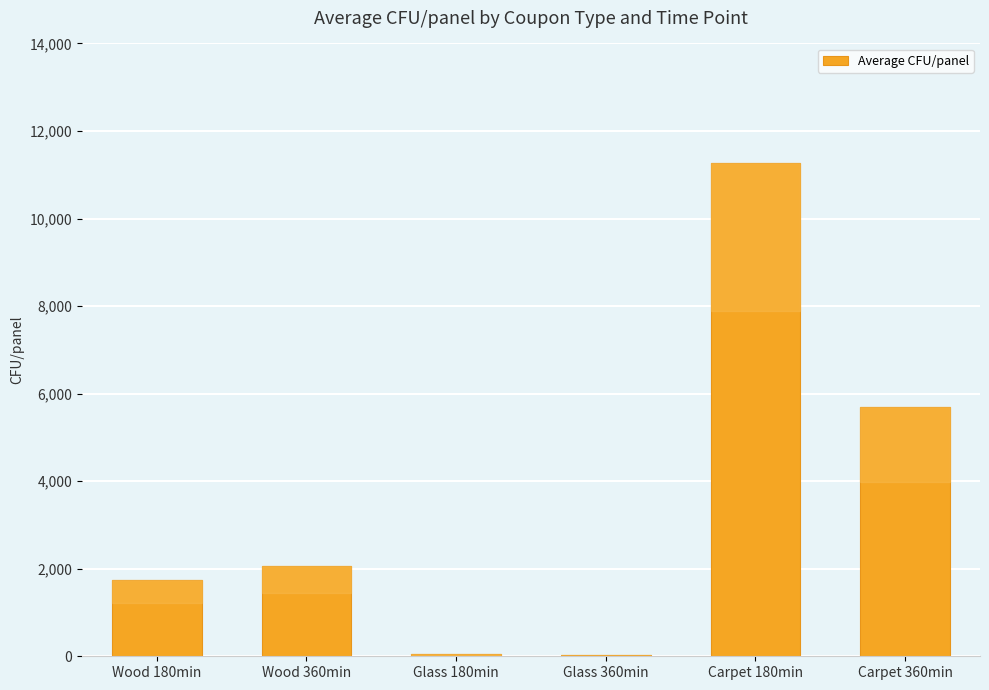

What is the sum of all values?

20842.5